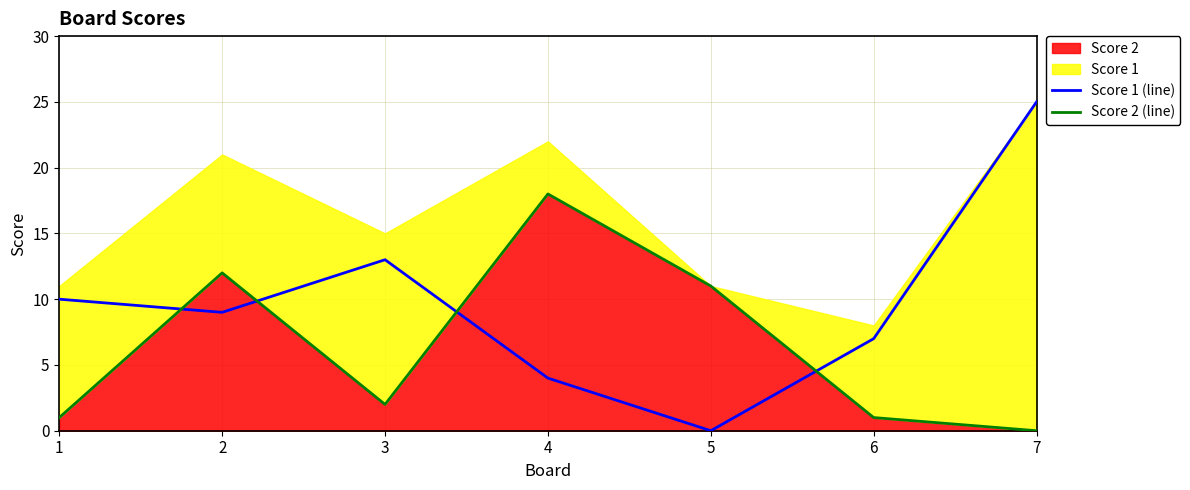

What is the difference between the Score 2 (line) values at 4 and 7?

18